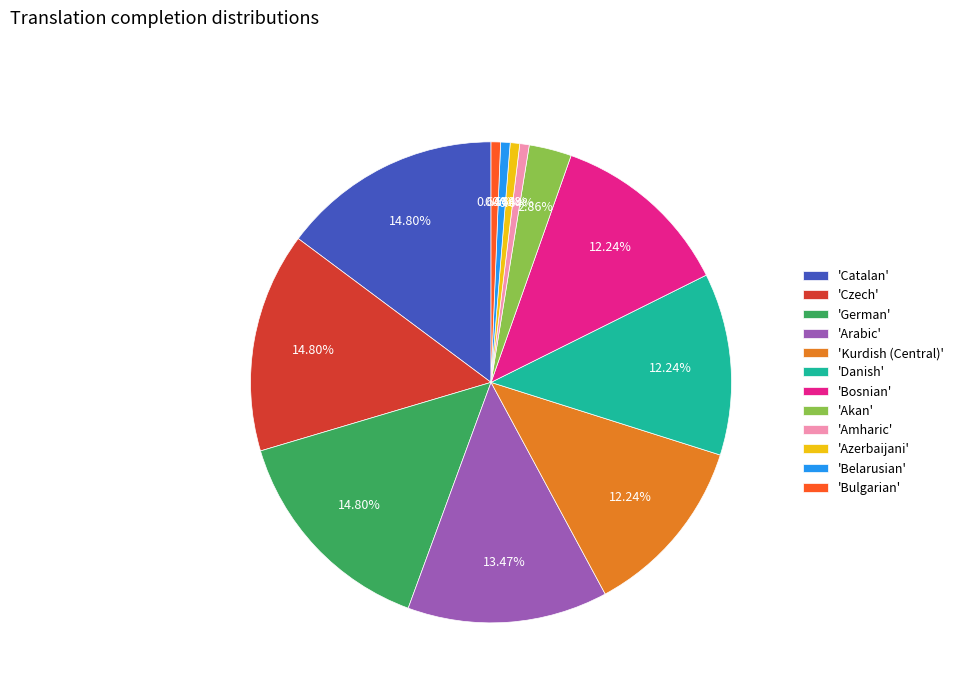

Which has a higher value, 'Bosnian' or 'Czech'?

'Czech'